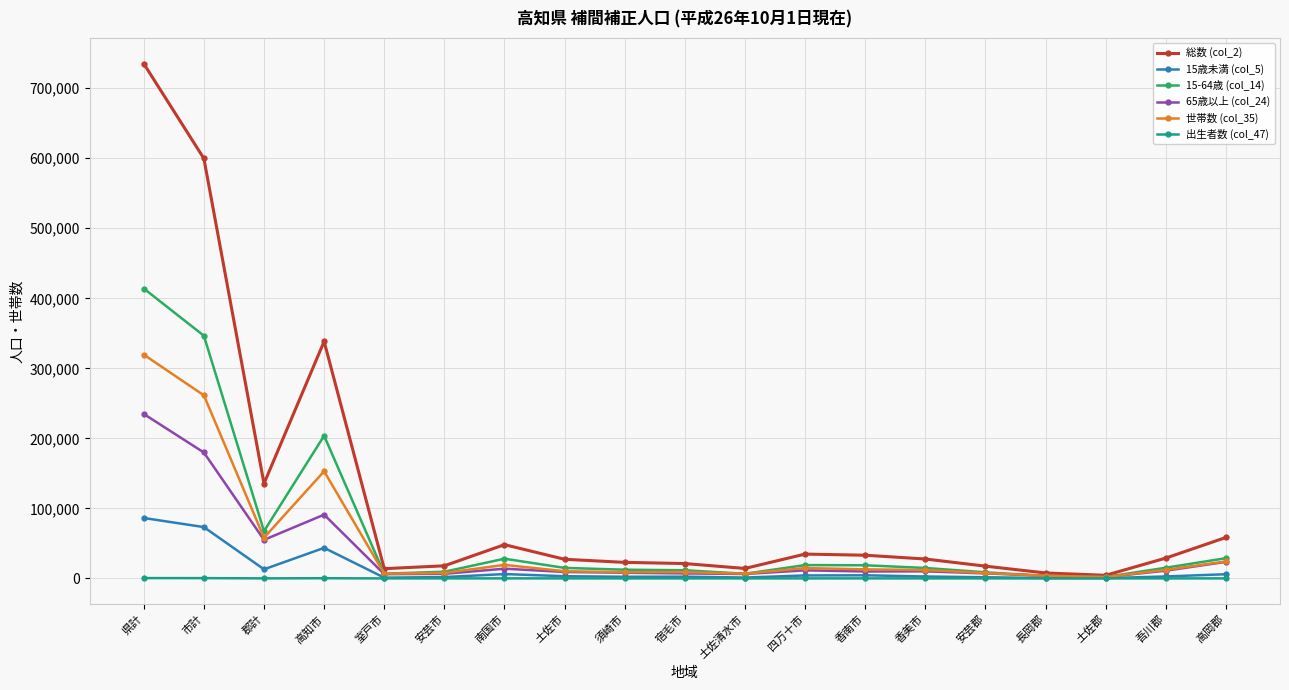

Is it true that 総数 (col_2) equals 230519 at 市計?

False